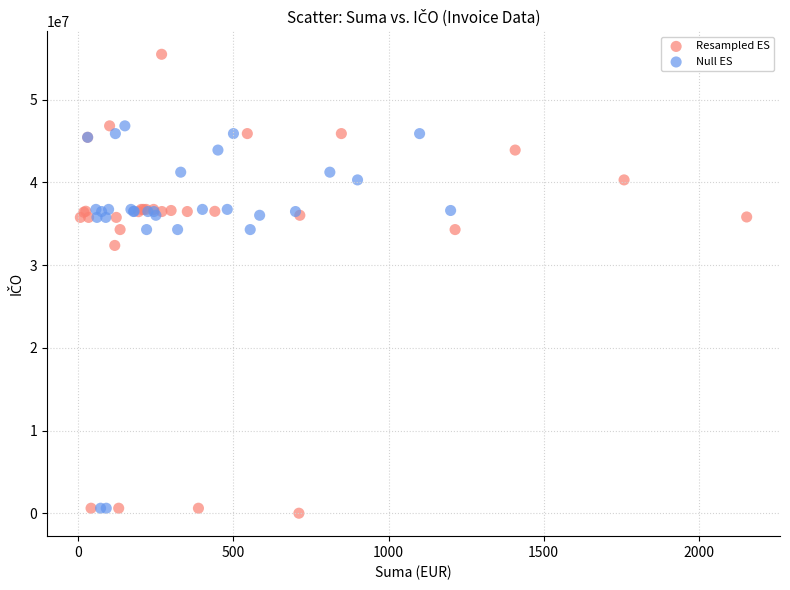

Which series reaches the maximum Y coordinate?

Resampled ES